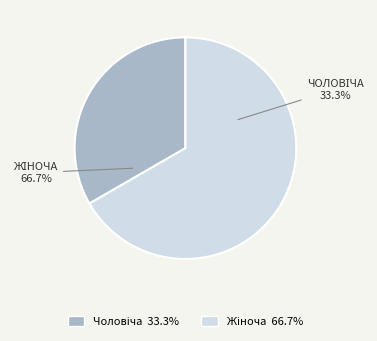

To the nearest percent, what is the difference between the largest and smallest slice percentages?

33%